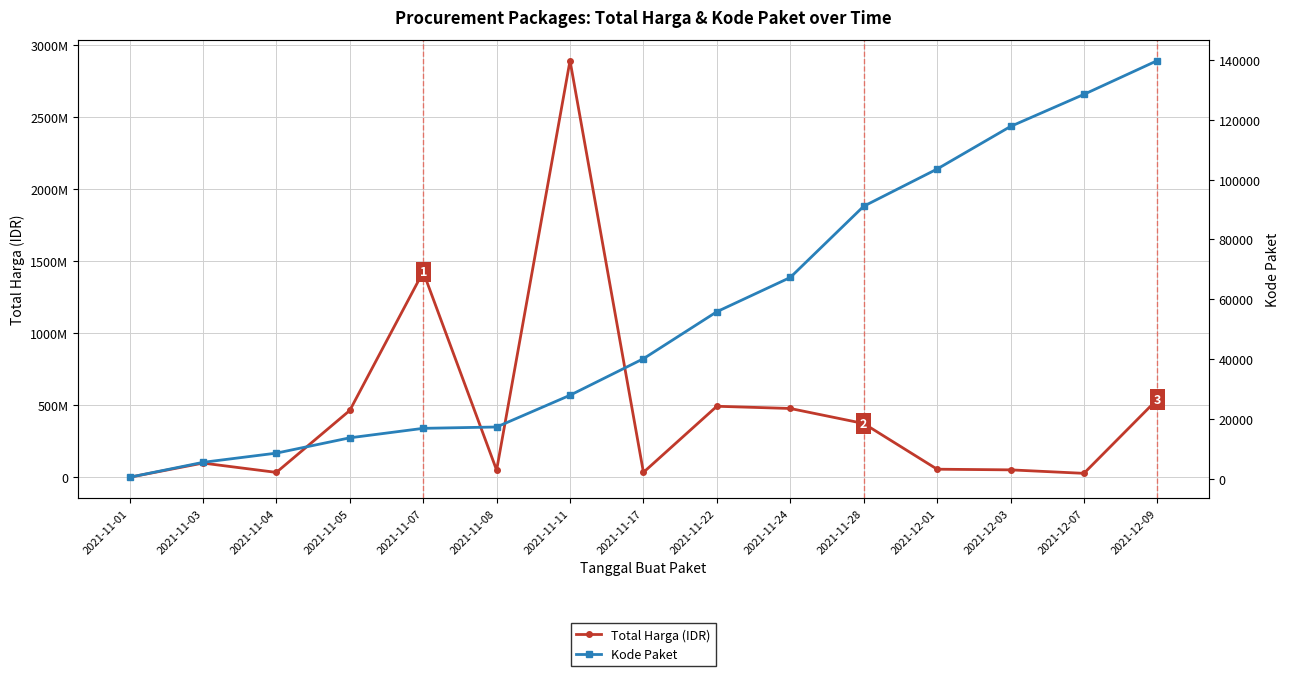

Rank the categories by Total Harga (IDR) value from lowest to highest.

2021-11-01, 2021-12-07, 2021-11-04, 2021-11-17, 2021-11-08, 2021-12-03, 2021-12-01, 2021-11-03, 2021-11-28, 2021-11-05, 2021-11-24, 2021-11-22, 2021-12-09, 2021-11-07, 2021-11-11